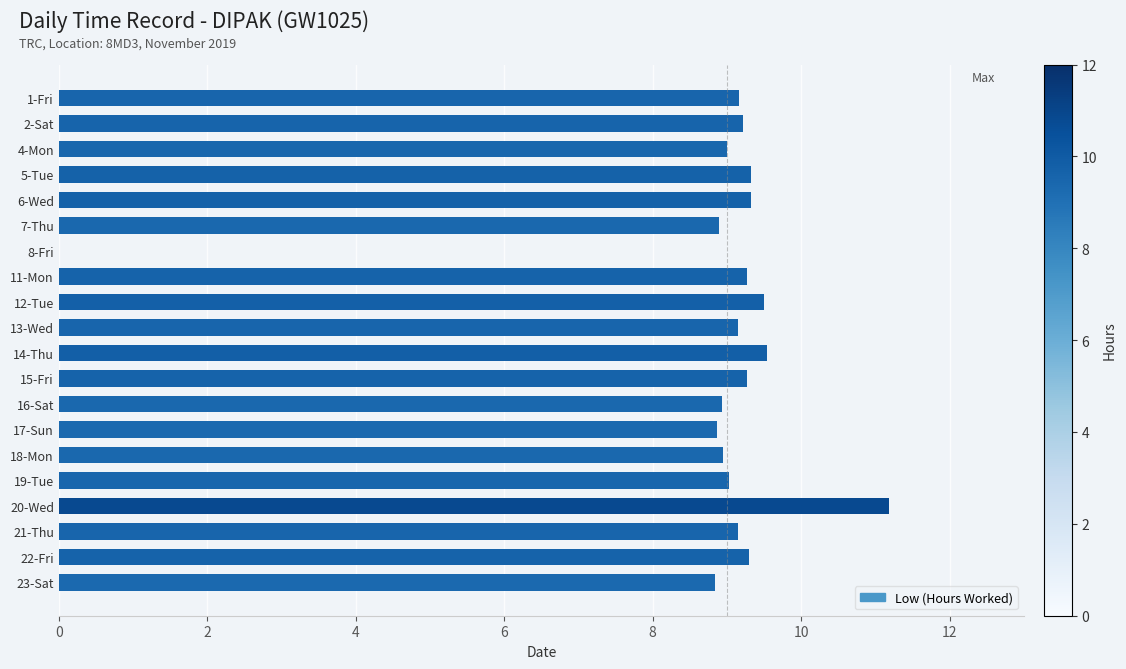

The value at 16-Sat is 8.9. True or false?

True